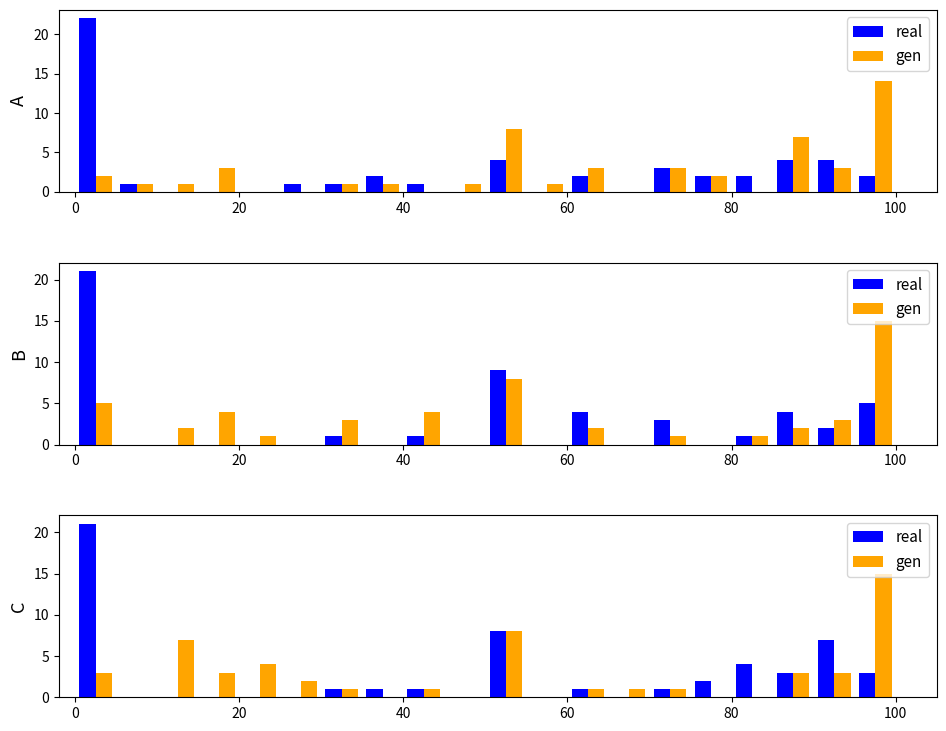

Which series has the largest total across all categories?

real